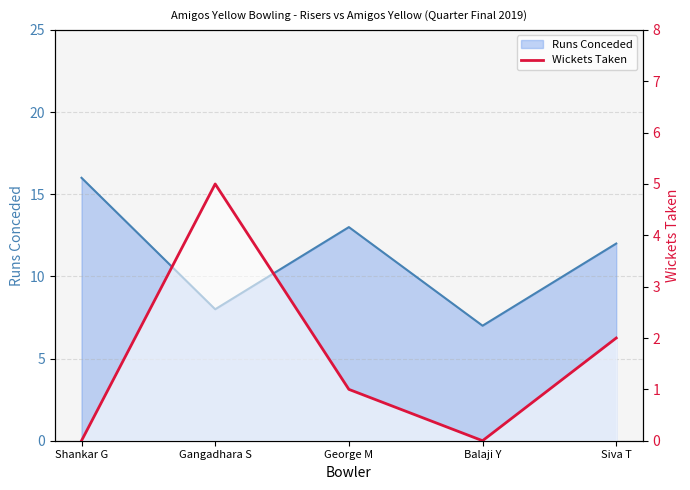

True or false: the data has more than 0 interior local peaks.

True